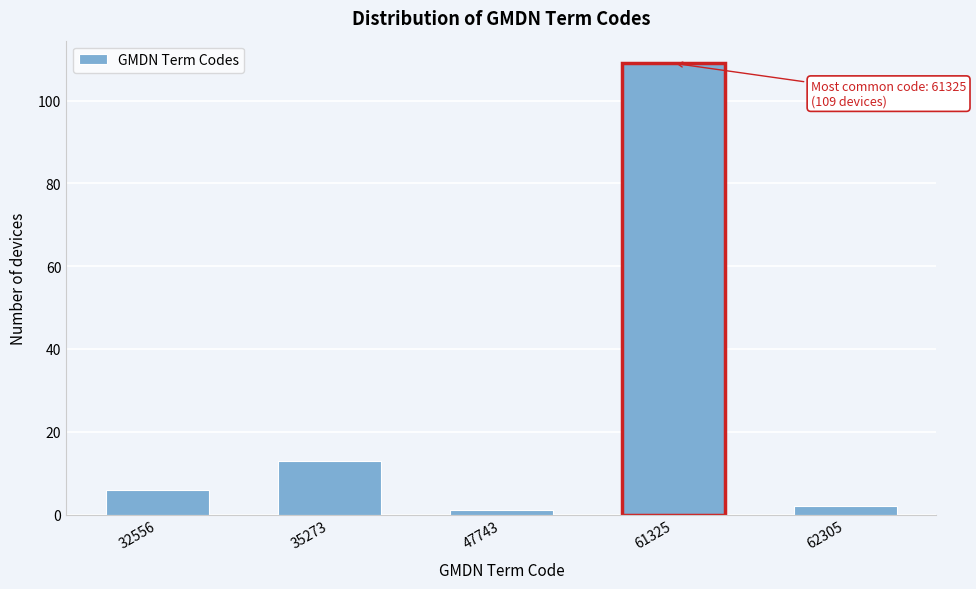

Reading left to right, transcribe all the data shown in this chart.

6	13	1	109	2